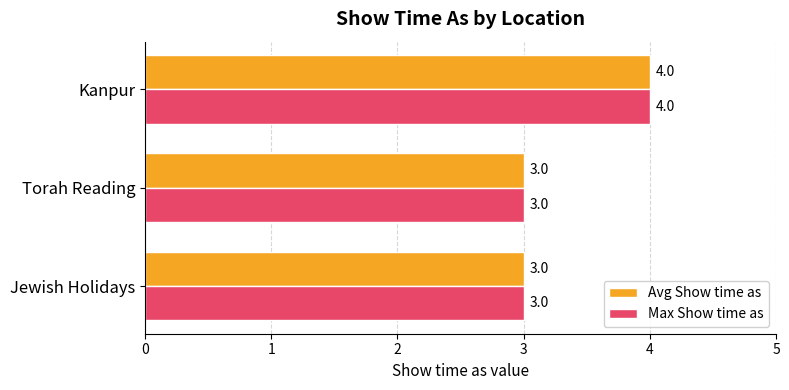

The Avg Show time as series shows 4 at Kanpur. True or false?

True